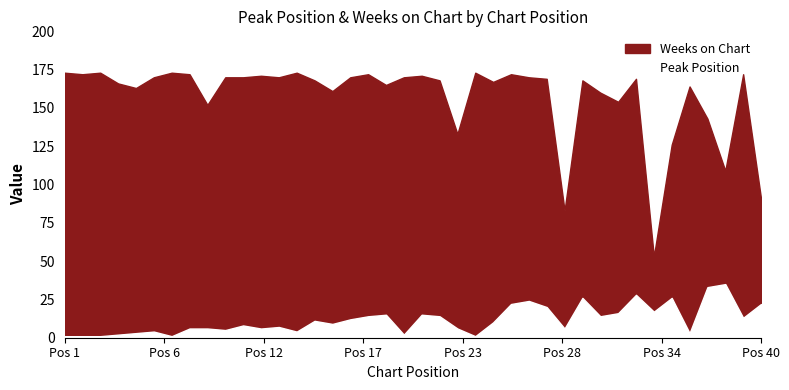

Count the number of categories in the chart.

40